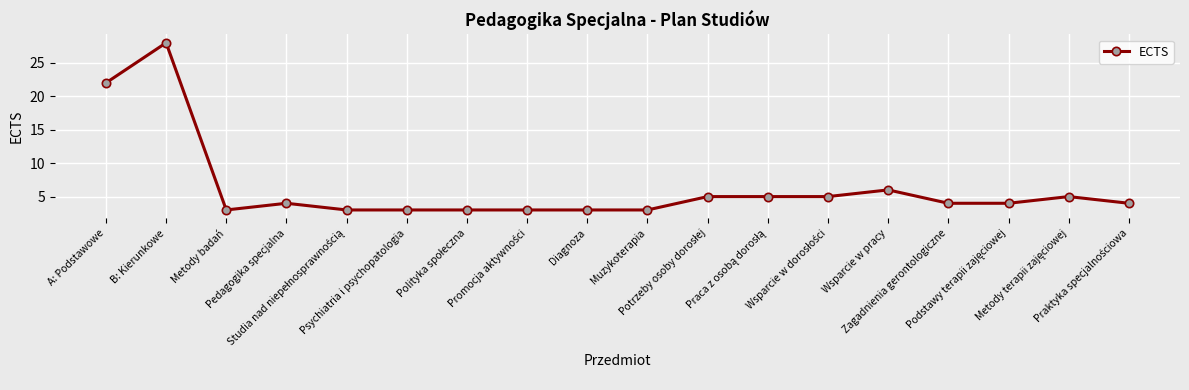

Which category has the highest value across all series?

B: Kierunkowe